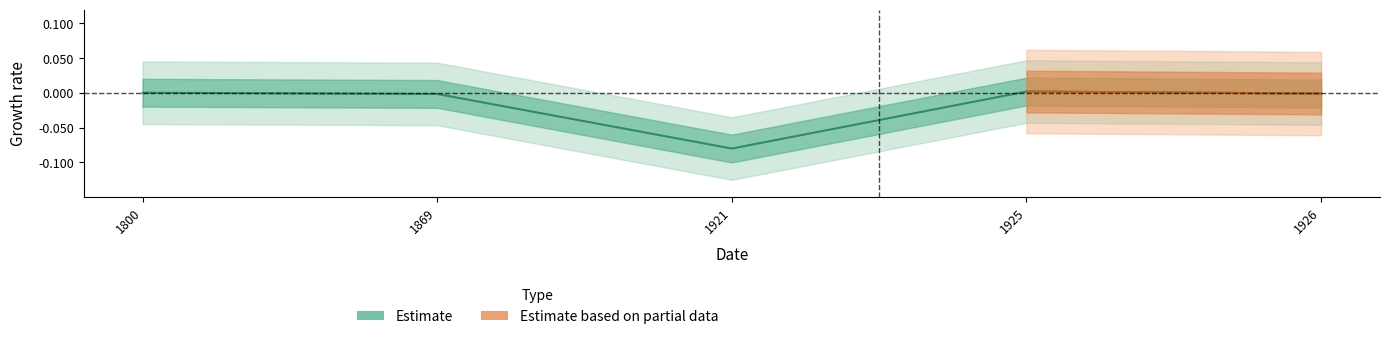

How many interior local valleys (lower than both neighbors) does the data have?

1